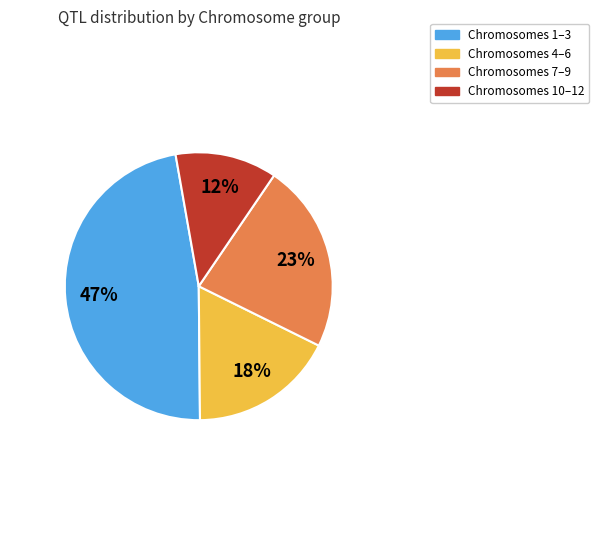

To the nearest percent, what is the difference between the largest and smallest slice percentages?

35%